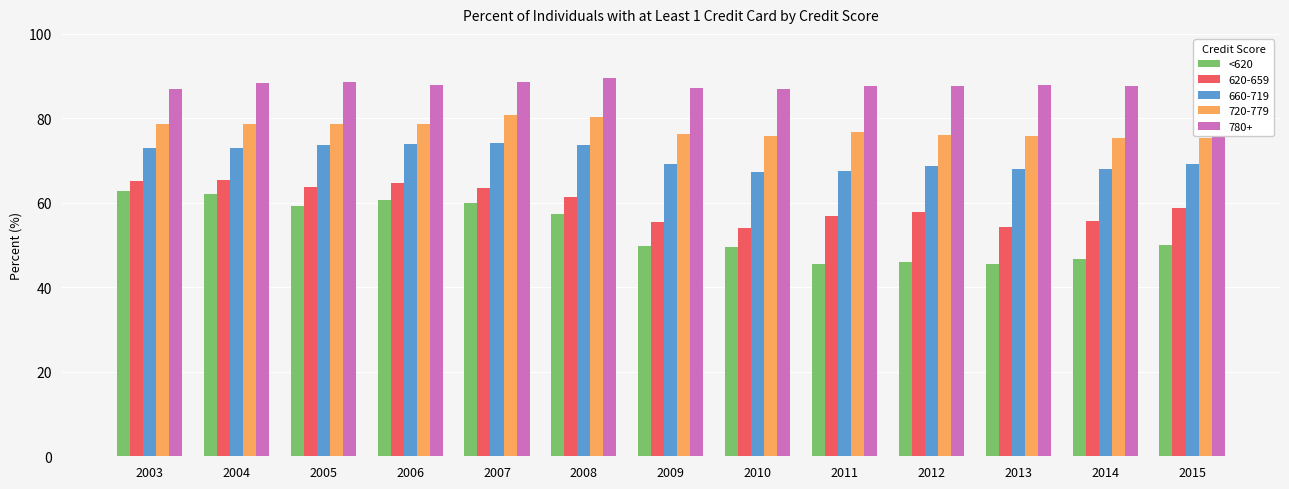

The value of <620 at 2003 is 37.0. True or false?

False